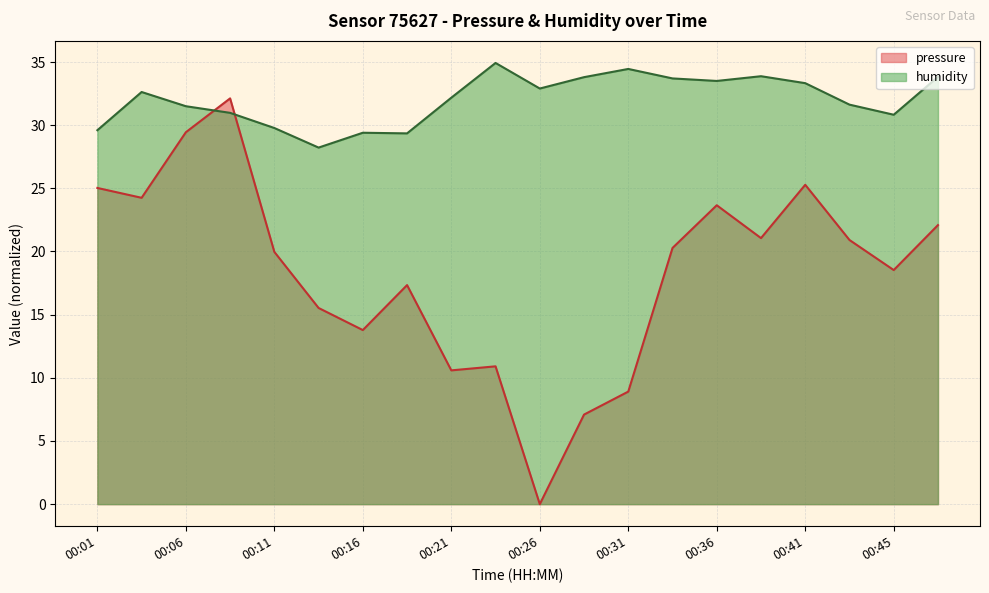

What is the sum of all pressure values?

366.8